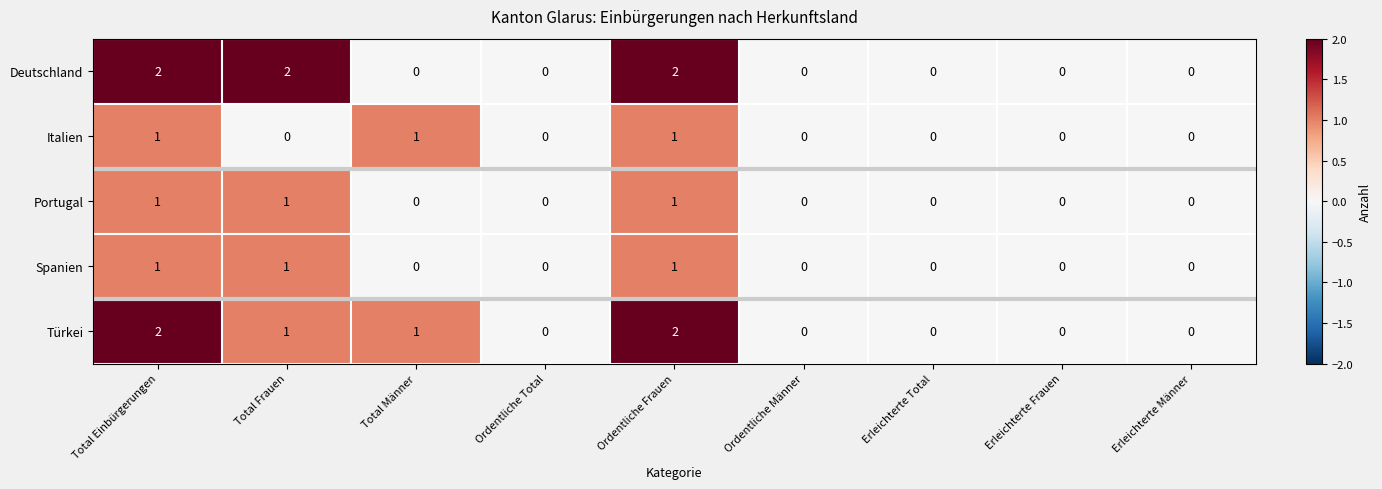

Between Total Frauen and Erleichterte Frauen, which series saw the biggest shift?

Deutschland